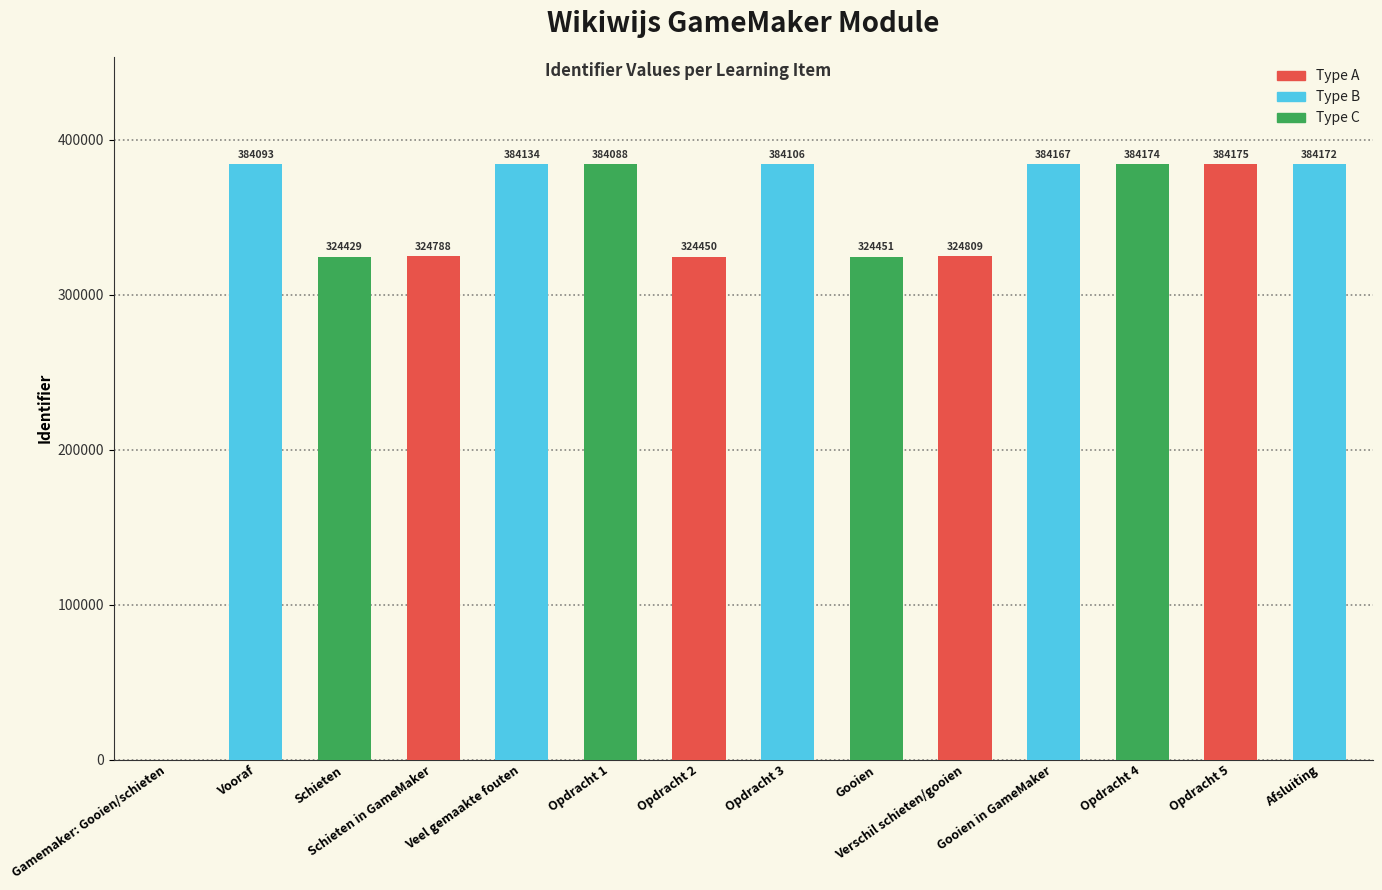

At which category does the chart reach its peak across all series?

Opdracht 5